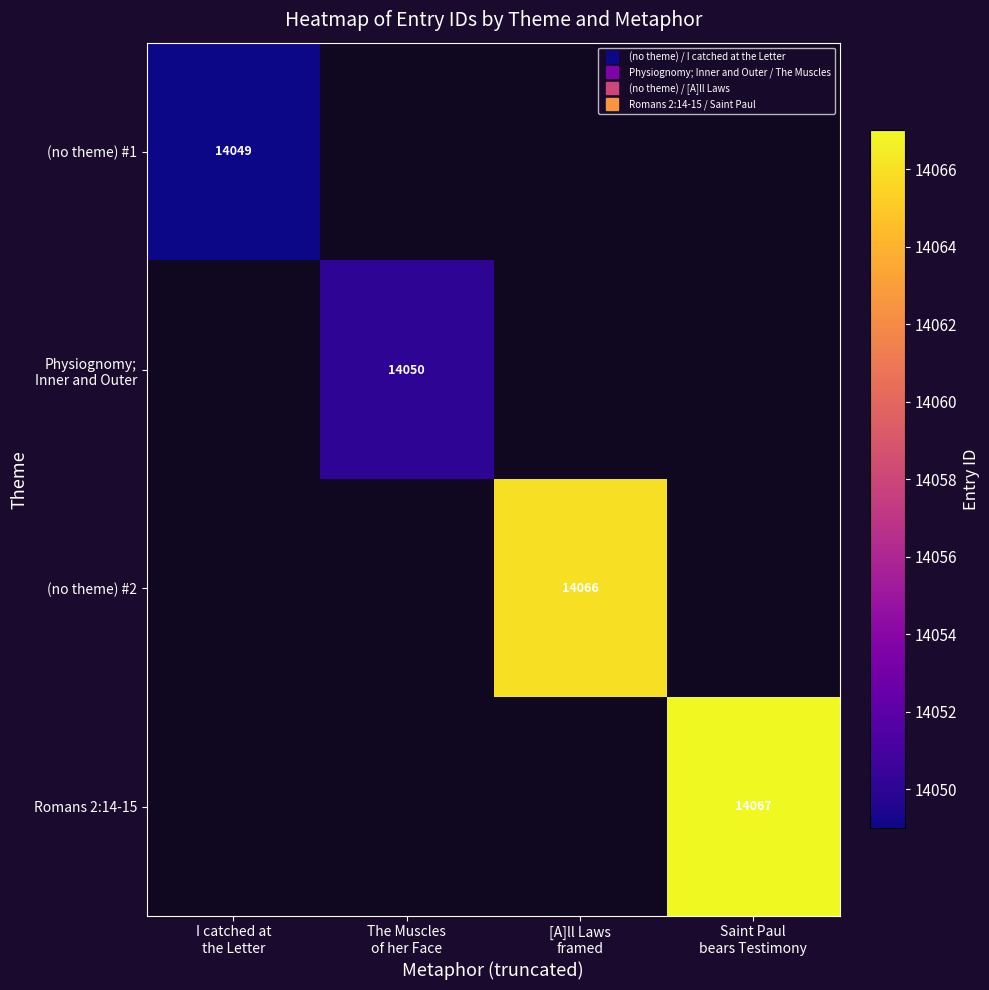

Is the value of (no theme) #2 at [A]ll Laws framed greater than the value of Physiognomy; Inner and Outer at [A]ll Laws framed?

No